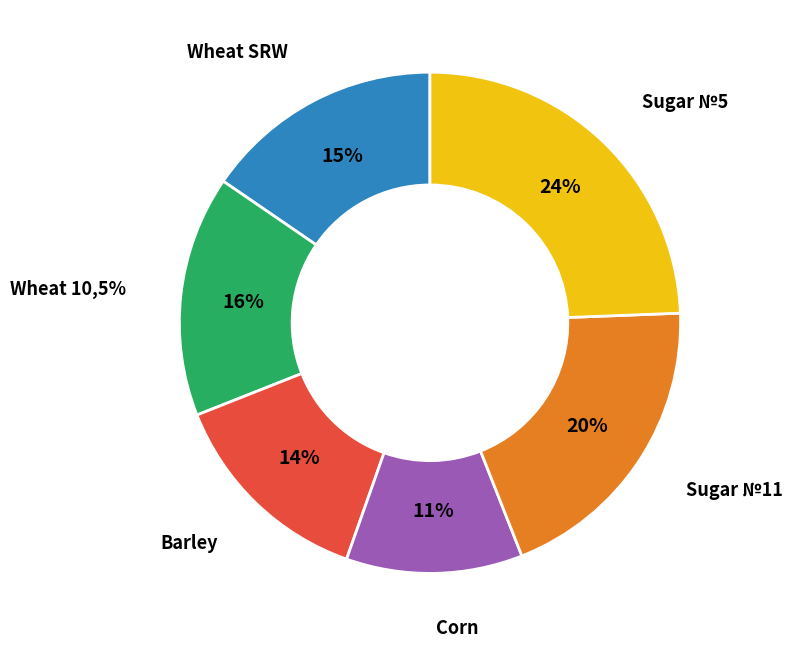

To the nearest percent, what is the average slice percentage?

17%